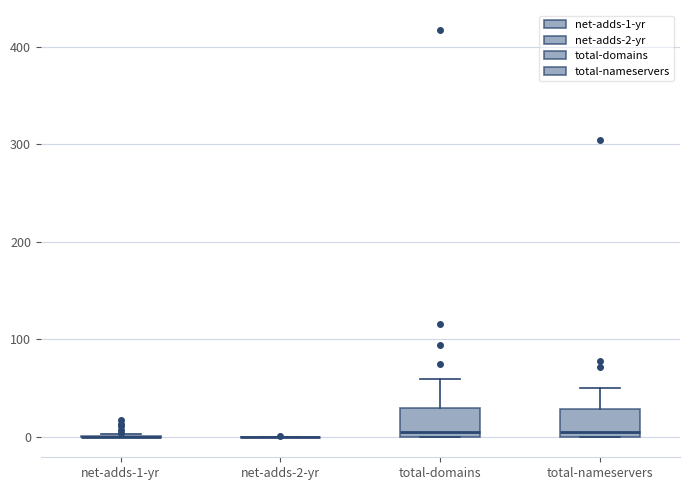

Reading left to right, read every box against the y-axis: the position of its median line, the range the box covers, and the ends of its whiskers. The values are not printed on the chart, so give them approximately, as read against the axis.

net-adds-1-yr: box collapsed to a line at 0, whiskers 0 to 0
net-adds-2-yr: box collapsed to a line at 0, whiskers 0 to 0
total-domains: median 10, box 0 to 30, whiskers 0 to 60
total-nameservers: median 10, box 0 to 30, whiskers 0 to 50